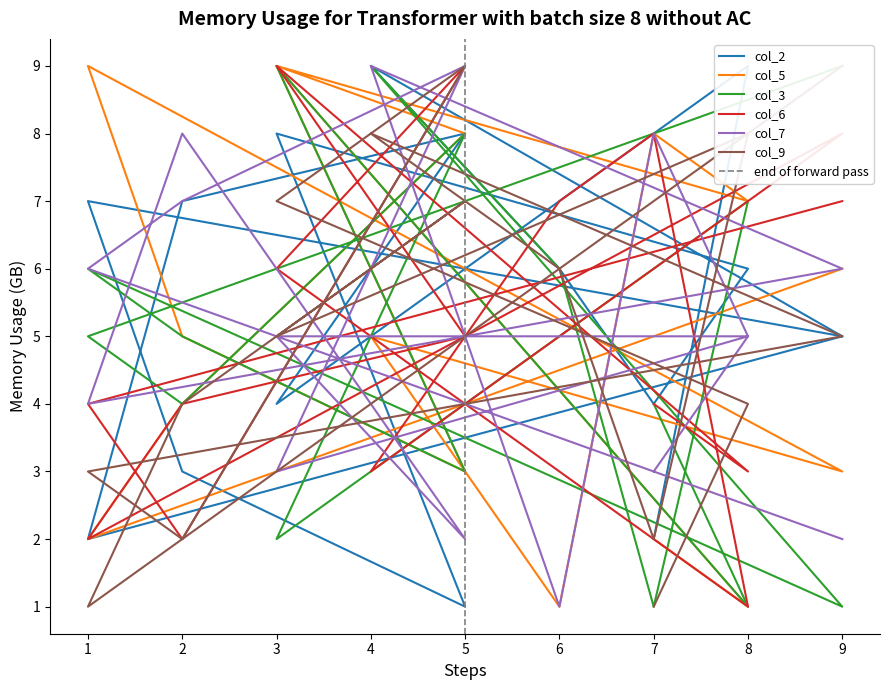

What is the smallest value displayed?

1